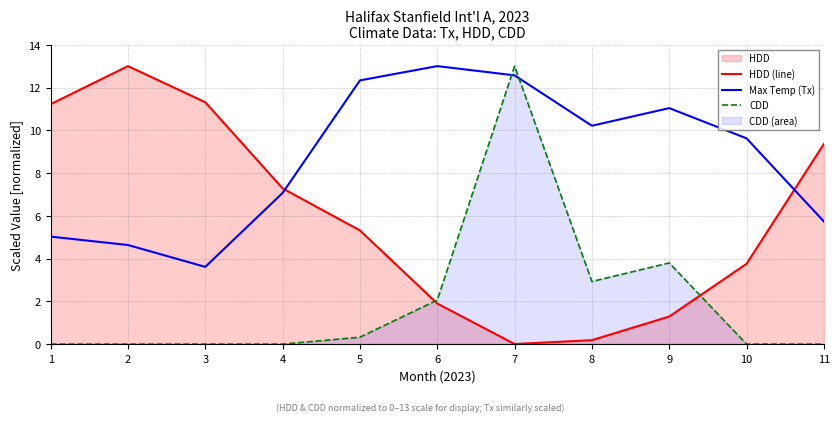

True or false: CDD and Max Temp (Tx) cross at least once.

True